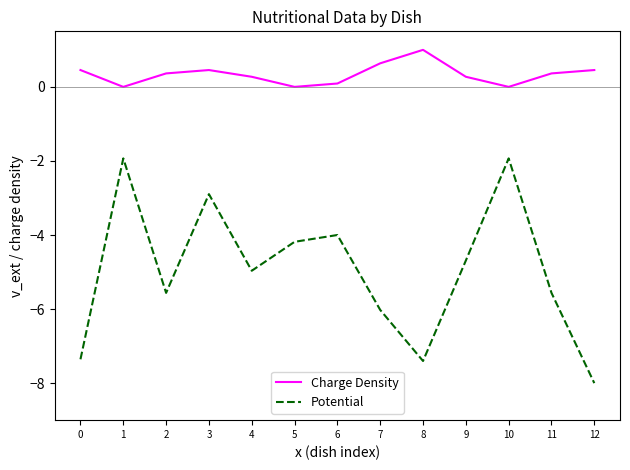

The Potential series shows -8.0 at 12. True or false?

True